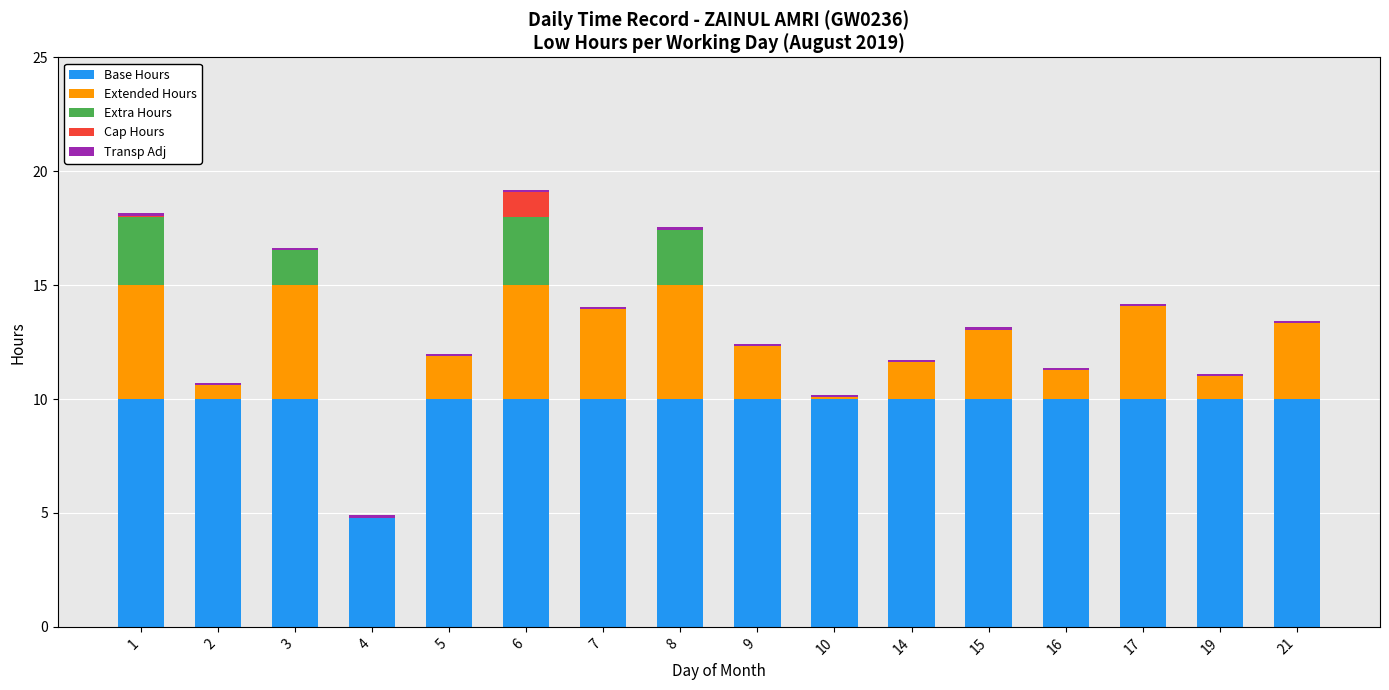

What is the highest value of the Base Hours series?

10.0